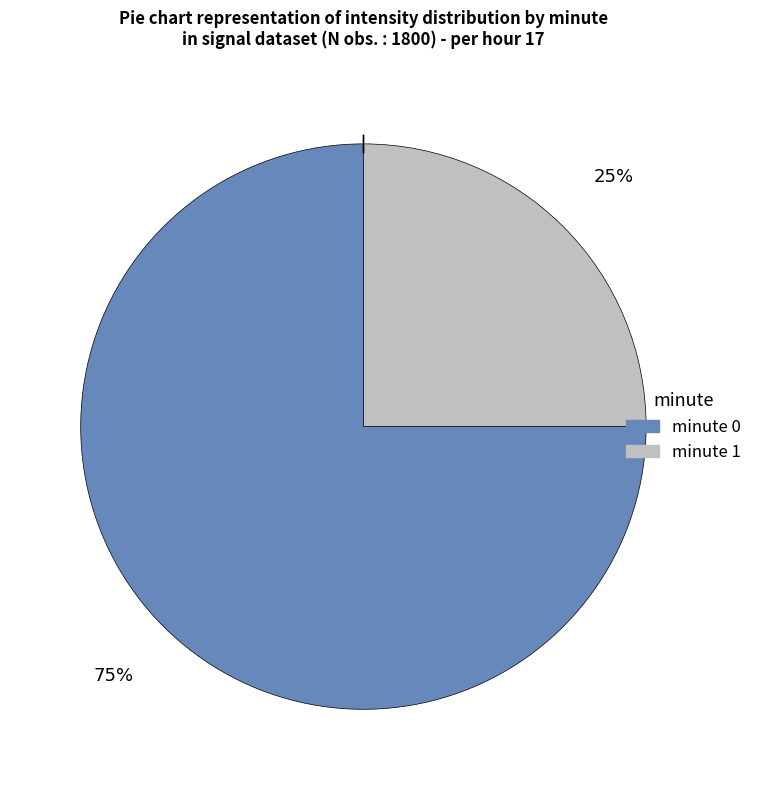

Is there any slice that represents more than half of the pie?

Yes